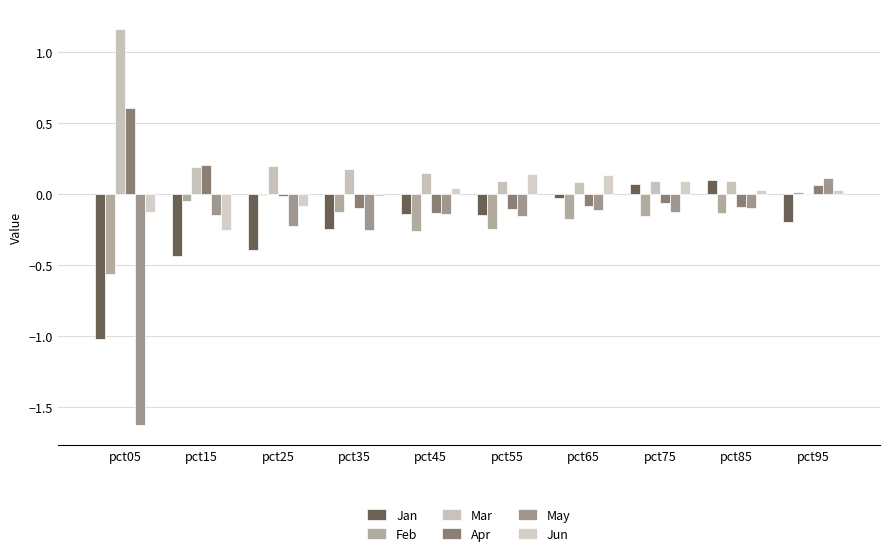

Reading left to right, list all the values displayed in this chart.

Jan: -1.0	-0.4	-0.4	-0.2	-0.1	-0.1	-0.0	0.1	0.1	-0.2
Feb: -0.6	-0.0	-0.0	-0.1	-0.3	-0.2	-0.2	-0.2	-0.1	0.0
Mar: 1.2	0.2	0.2	0.2	0.1	0.1	0.1	0.1	0.1	0.0
Apr: 0.6	0.2	-0.0	-0.1	-0.1	-0.1	-0.1	-0.1	-0.1	0.1
May: -1.6	-0.1	-0.2	-0.3	-0.1	-0.2	-0.1	-0.1	-0.1	0.1
Jun: -0.1	-0.3	-0.1	-0.0	0.0	0.1	0.1	0.1	0.0	0.0